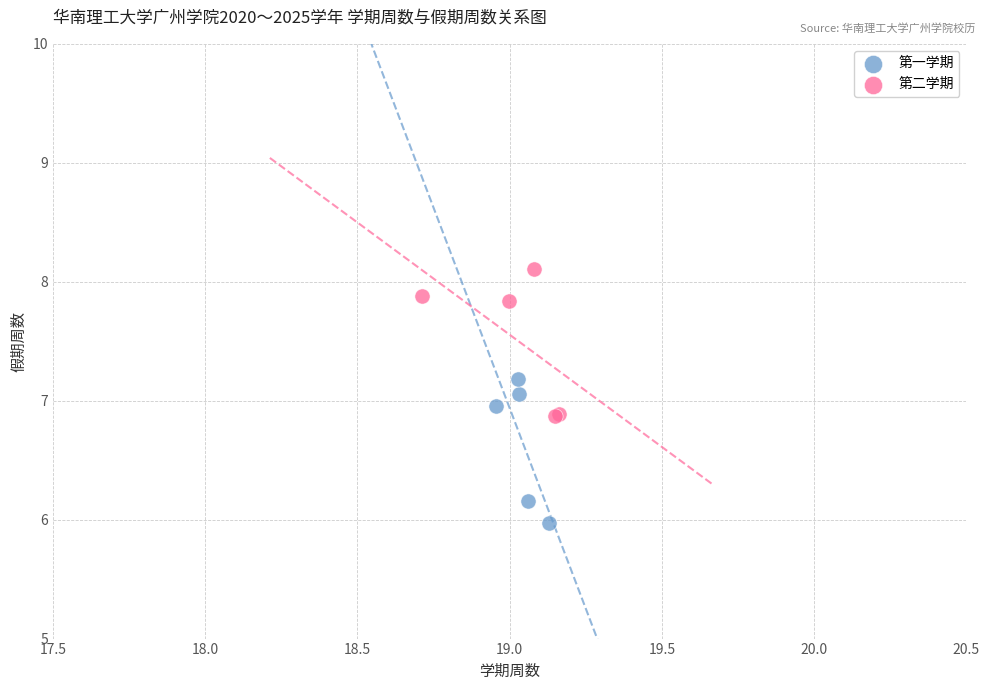

Which series reaches the maximum Y coordinate?

第二学期